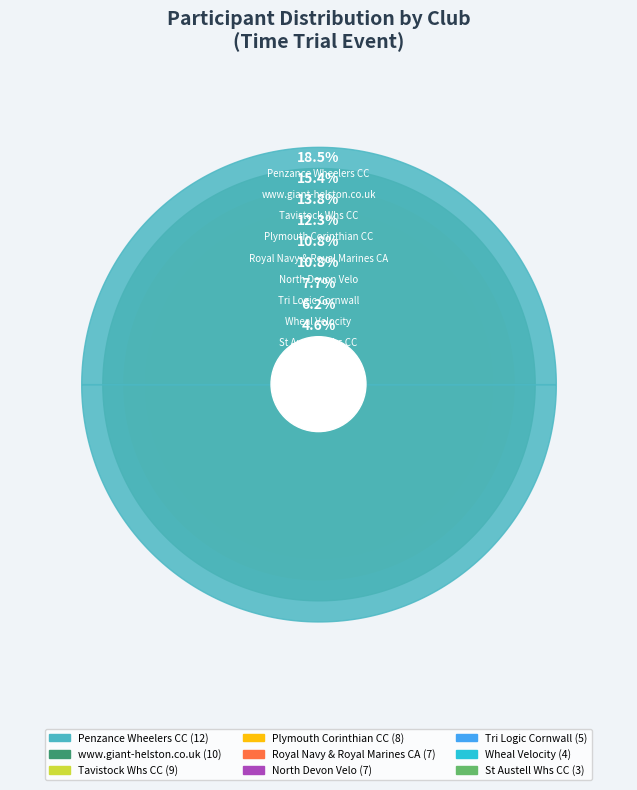

To the nearest percent, what is the difference between the Tri Logic Cornwall and North Devon Velo slice percentages?

3%